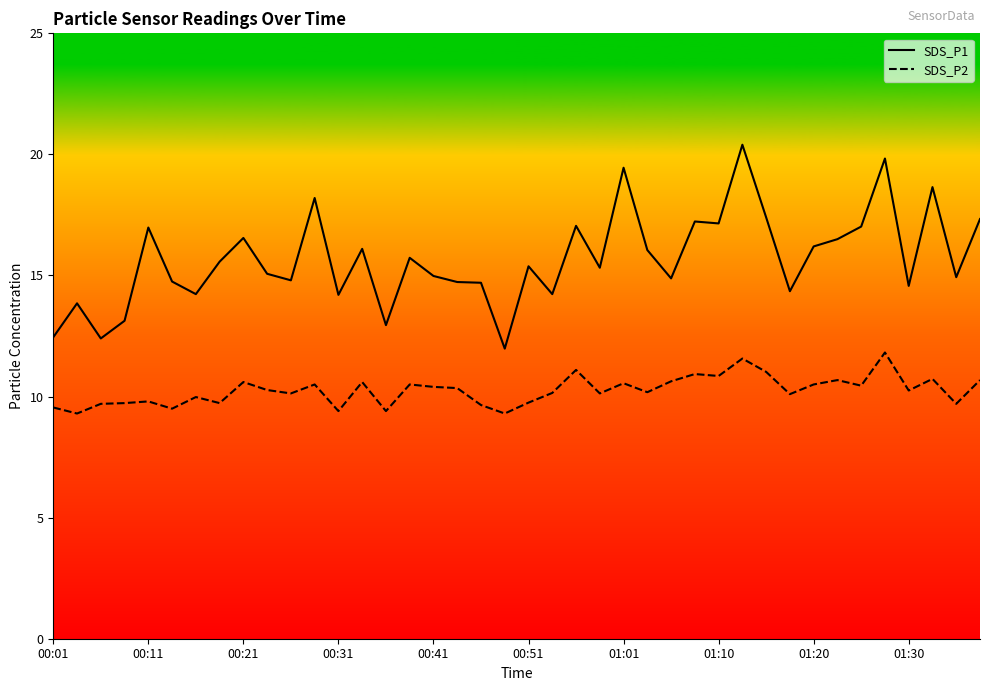

Rank the series by their maximum value, from lowest to highest.

SDS_P2, SDS_P1